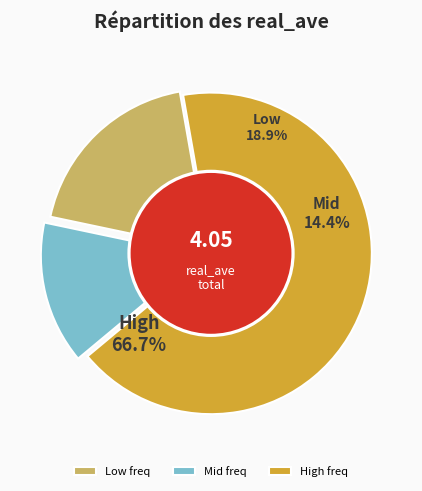

True or false: 23529.0 accounts for 1% of the total.

False